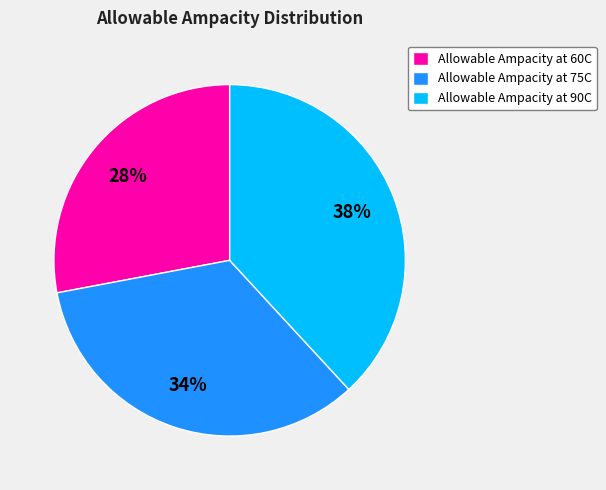

How many slices are in this pie chart?

3